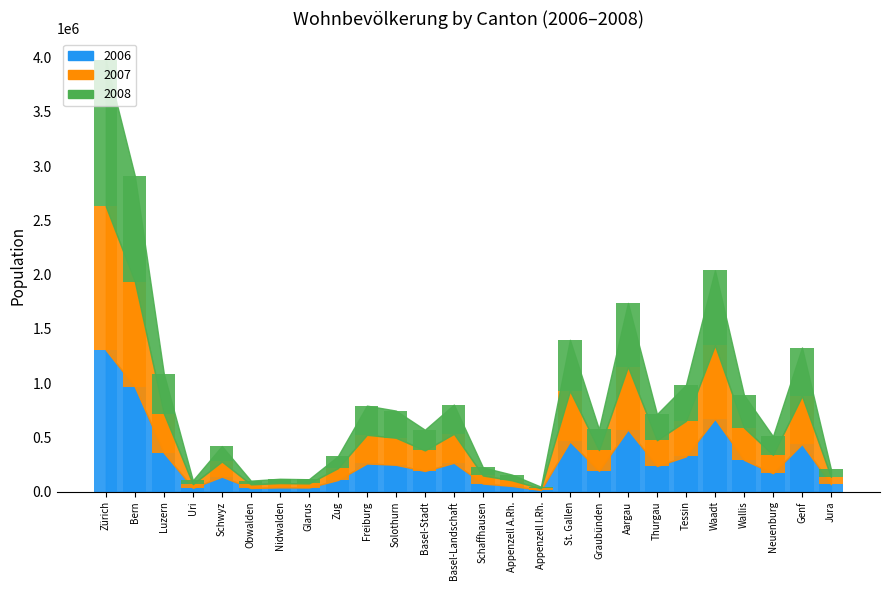

What value does the 2006 series have at Wallis?

293304